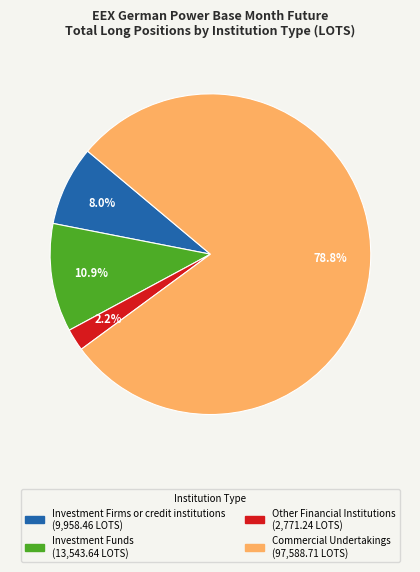

True or false: Investment Funds accounts for 11% of the total.

True